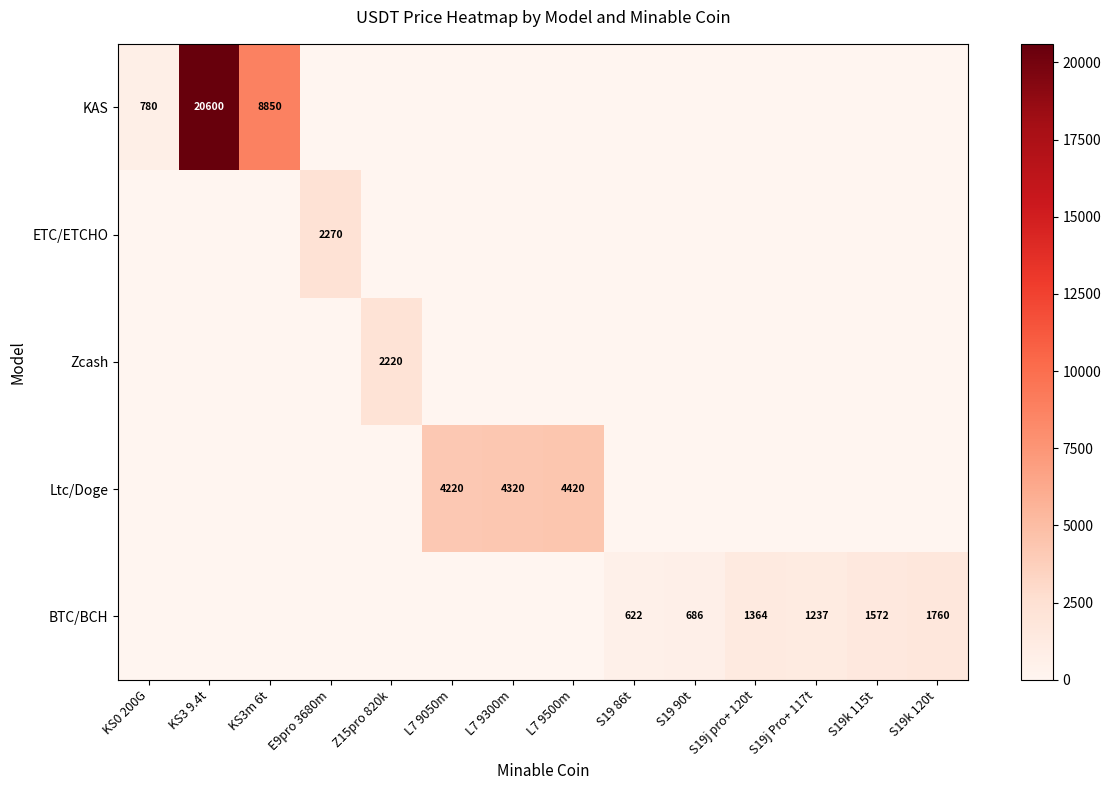

At which category is the sum across all series the highest?

KS3 9.4t